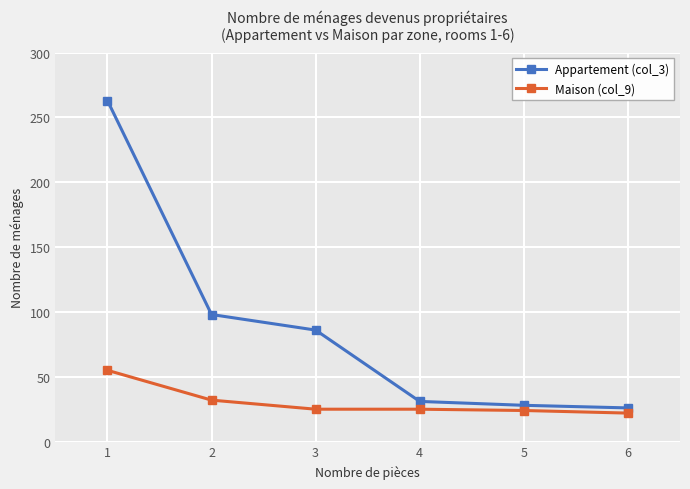

The Appartement (col_3) series shows 26 at 6. True or false?

True